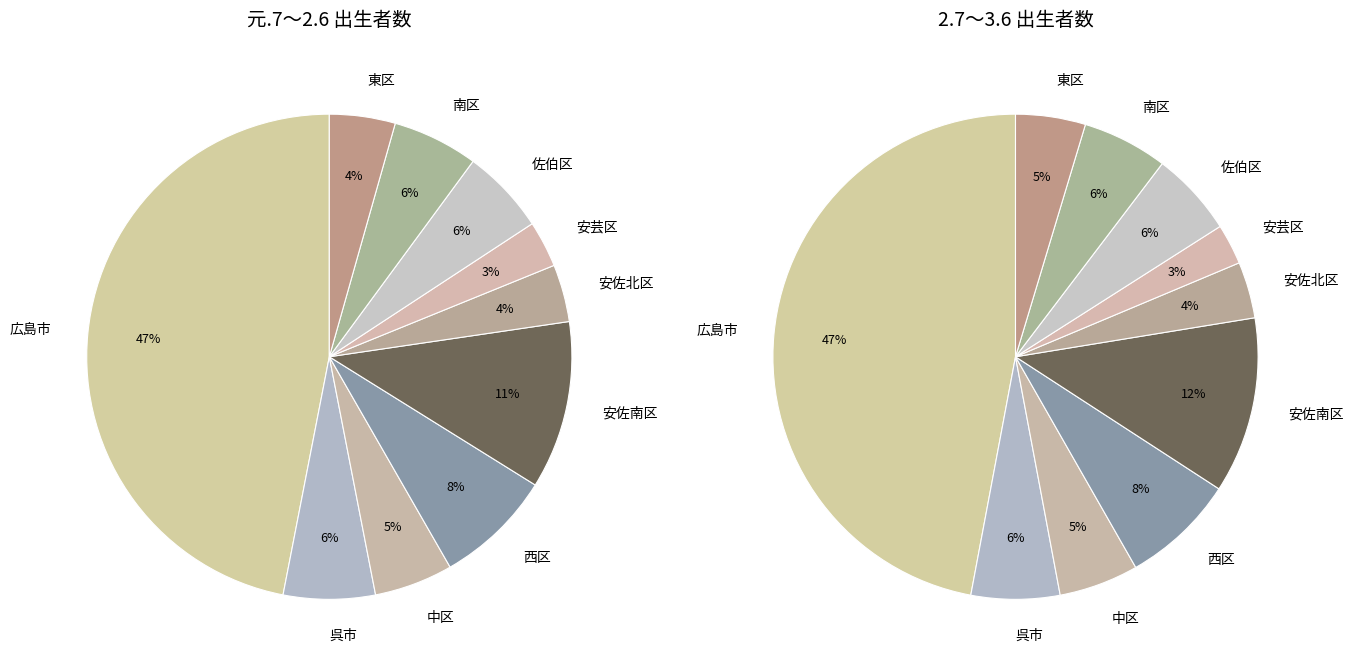

To the nearest percent, what portion does 中区 represent?

5%